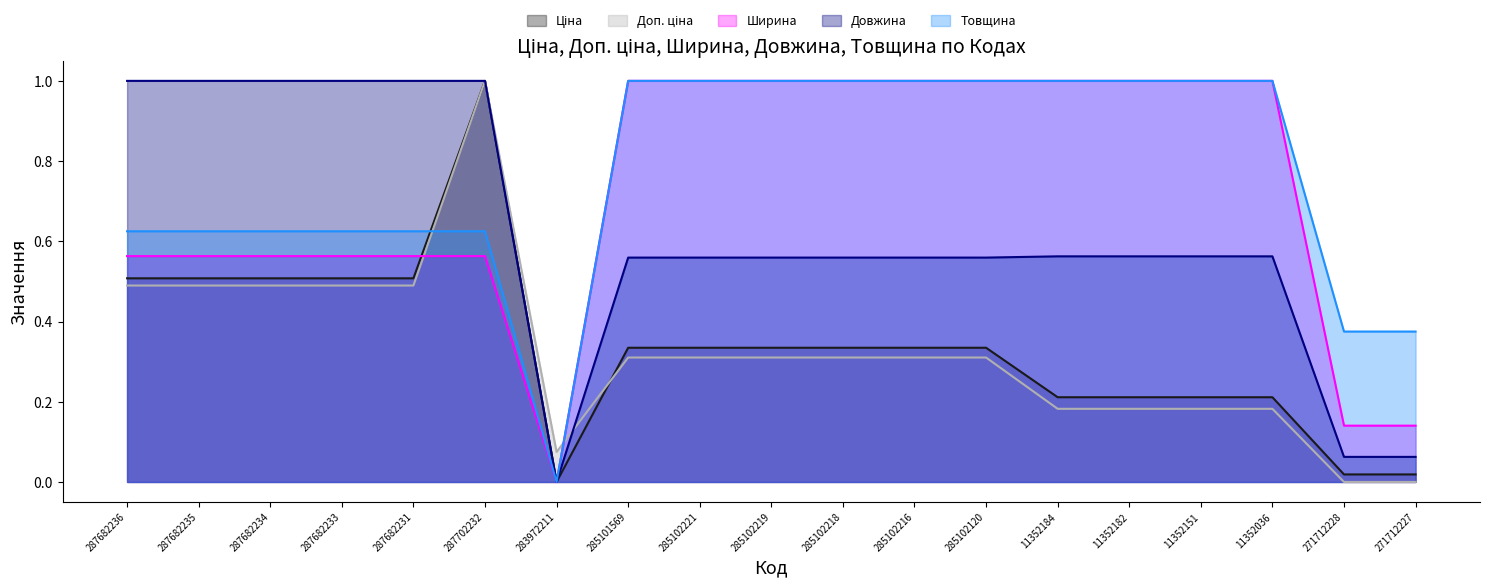

Between 271712228 and 271712227, which series saw the biggest shift?

Ціна